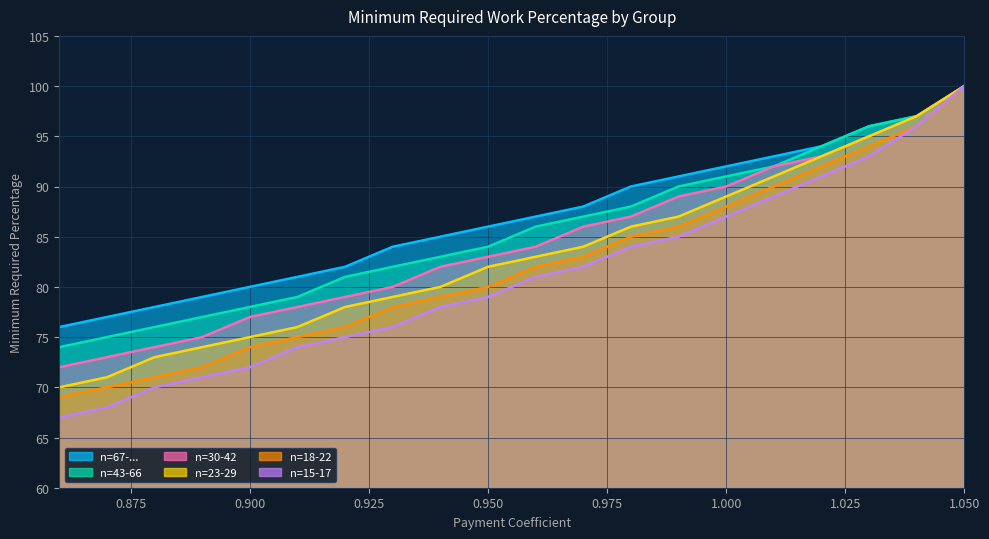

True or false: n=43-66 and n=18-22 cross at least once.

False